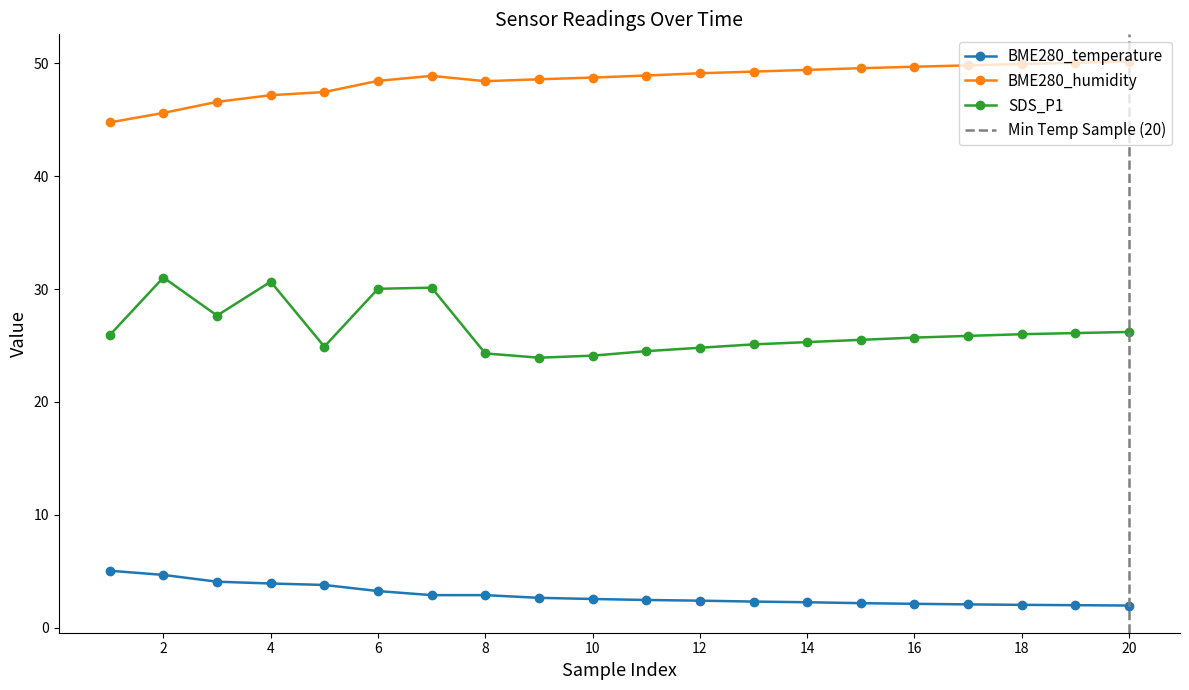

The SDS_P1 series shows 25.1 at 04:19. True or false?

True